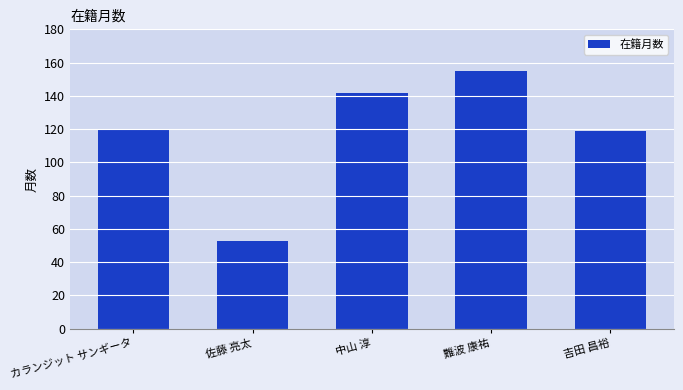

Reading left to right, extract all data points from this chart.

120	53	142	155	119